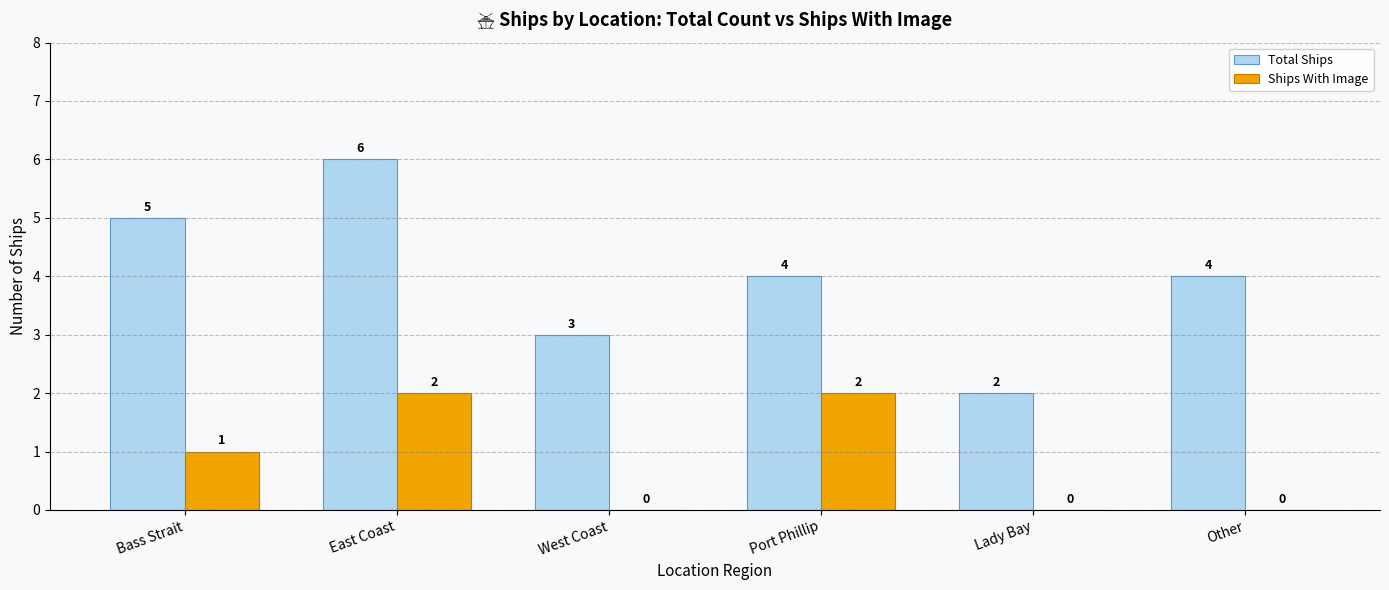

How many series are shown in this chart?

2